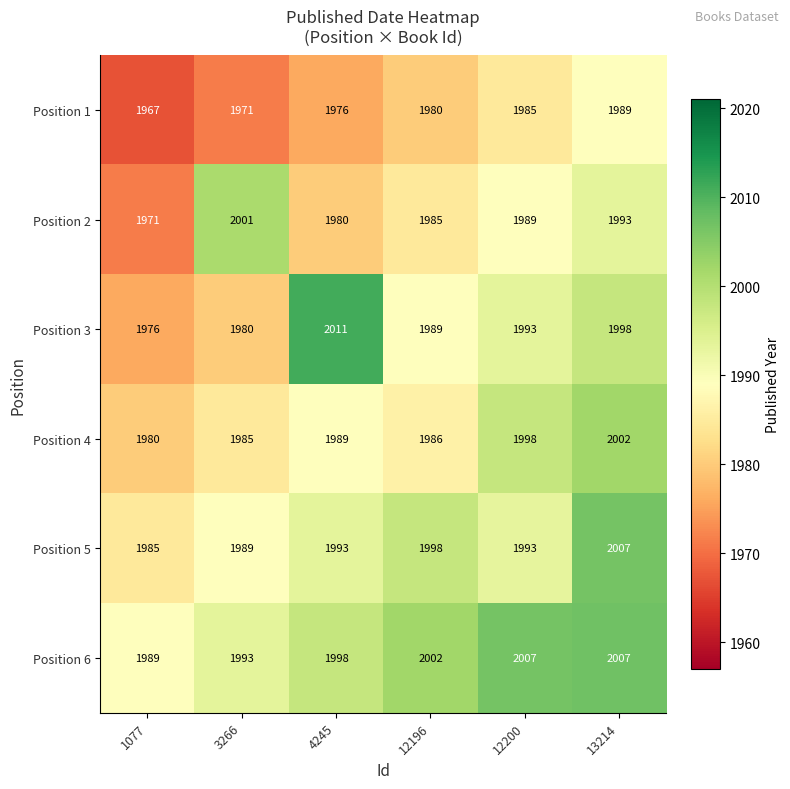

What is the maximum value shown in the chart?

2011